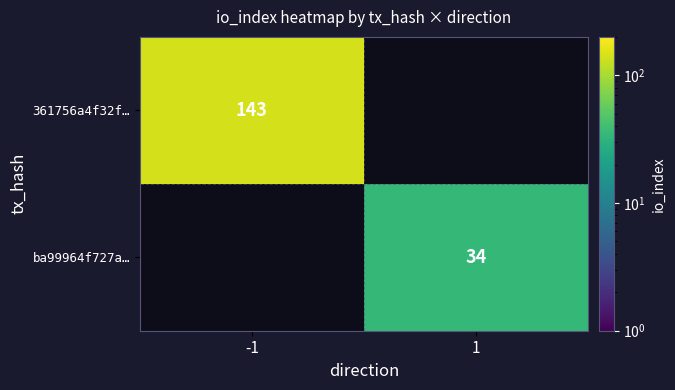

The ba99964f727a… series shows 22 at 1. True or false?

False